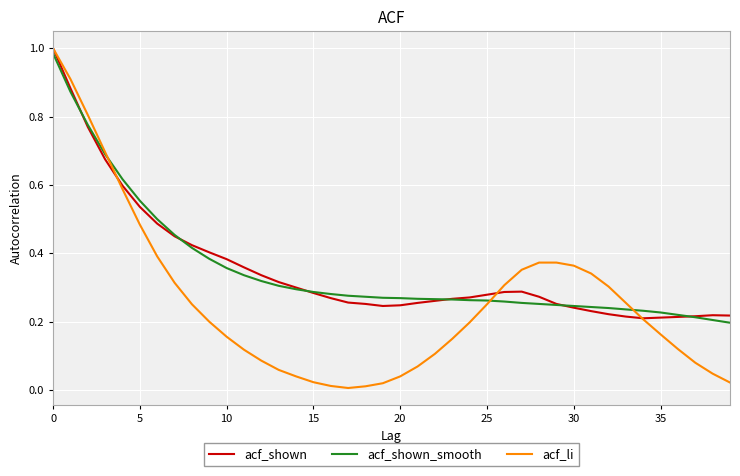

At how many categories does at least one series exceed 0?

40